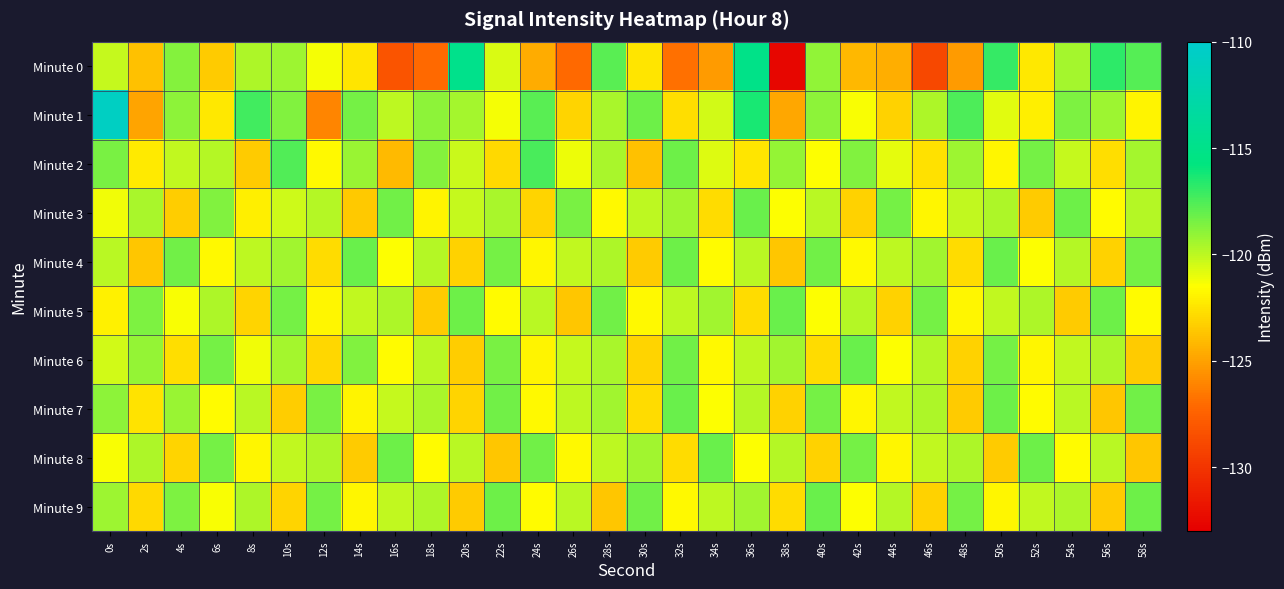

Reading left to right, what are all the values shown in this chart?

Minute 0: 0s=-120.2	2s=-123.8	4s=-118.7	6s=-123.4	8s=-119.7	10s=-119.3	12s=-121.3	14s=-122.4	16s=-128.2	18s=-127.1	20s=-114.9	22s=-120.7	24s=-124.6	26s=-127.1	28s=-117.8	30s=-122.5	32s=-126.9	34s=-125.2	36s=-115.1	38s=-132.6	40s=-119.1	42s=-124.1	44s=-124.5	46s=-128.9	48s=-125.3	50s=-117.0	52s=-122.4	54s=-119.5	56s=-116.8	58s=-117.7
Minute 1: 0s=-110.8	2s=-124.9	4s=-119.0	6s=-122.3	8s=-117.2	10s=-118.7	12s=-126.1	14s=-118.4	16s=-120.0	18s=-119.0	20s=-119.5	22s=-121.3	24s=-117.8	26s=-123.1	28s=-119.6	30s=-118.2	32s=-122.7	34s=-120.5	36s=-116.3	38s=-124.8	40s=-118.9	42s=-121.4	44s=-123.2	46s=-119.7	48s=-117.5	50s=-120.8	52s=-122.1	54s=-118.6	56s=-119.3	58s=-121.9
Minute 2: 0s=-118.5	2s=-122.3	4s=-120.1	6s=-119.8	8s=-123.4	10s=-117.6	12s=-121.7	14s=-119.2	16s=-124.1	18s=-118.8	20s=-120.3	22s=-122.9	24s=-117.4	26s=-121.1	28s=-119.6	30s=-123.8	32s=-118.2	34s=-120.7	36s=-122.4	38s=-119.1	40s=-121.5	42s=-118.7	44s=-120.9	46s=-122.6	48s=-119.3	50s=-121.8	52s=-118.4	54s=-120.2	56s=-122.7	58s=-119.5
Minute 3: 0s=-121.2	2s=-119.6	4s=-123.3	6s=-118.7	8s=-122.1	10s=-120.4	12s=-119.8	14s=-123.5	16s=-118.3	18s=-121.9	20s=-120.2	22s=-119.6	24s=-123.1	26s=-118.5	28s=-121.7	30s=-120.0	32s=-119.4	34s=-122.8	36s=-118.1	38s=-121.5	40s=-119.9	42s=-123.2	44s=-118.4	46s=-121.8	48s=-120.1	50s=-119.7	52s=-123.4	54s=-118.2	56s=-121.6	58s=-119.8
Minute 4: 0s=-119.9	2s=-123.6	4s=-118.3	6s=-121.7	8s=-120.0	10s=-119.4	12s=-122.8	14s=-118.1	16s=-121.5	18s=-119.8	20s=-123.2	22s=-118.4	24s=-121.8	26s=-120.1	28s=-119.7	30s=-123.4	32s=-118.2	34s=-121.6	36s=-119.9	38s=-123.6	40s=-118.3	42s=-121.7	44s=-120.0	46s=-119.4	48s=-122.8	50s=-118.1	52s=-121.5	54s=-119.8	56s=-123.2	58s=-118.4
Minute 5: 0s=-122.0	2s=-118.6	4s=-121.4	6s=-119.7	8s=-123.1	10s=-118.4	12s=-121.8	14s=-120.1	16s=-119.7	18s=-123.4	20s=-118.2	22s=-121.6	24s=-119.9	26s=-123.6	28s=-118.3	30s=-121.7	32s=-120.0	34s=-119.4	36s=-122.8	38s=-118.1	40s=-121.5	42s=-119.8	44s=-123.2	46s=-118.4	48s=-121.8	50s=-120.1	52s=-119.7	54s=-123.4	56s=-118.2	58s=-121.6
Minute 6: 0s=-120.5	2s=-119.1	4s=-122.7	6s=-118.4	8s=-121.2	10s=-119.5	12s=-123.0	14s=-118.7	16s=-121.6	18s=-119.9	20s=-123.3	22s=-118.5	24s=-121.9	26s=-120.2	28s=-119.6	30s=-123.1	32s=-118.3	34s=-121.7	36s=-120.0	38s=-119.4	40s=-122.8	42s=-118.1	44s=-121.5	46s=-119.8	48s=-123.2	50s=-118.4	52s=-121.8	54s=-120.1	56s=-119.7	58s=-123.4
Minute 7: 0s=-118.9	2s=-122.5	4s=-119.2	6s=-121.6	8s=-119.9	10s=-123.3	12s=-118.5	14s=-121.9	16s=-120.2	18s=-119.6	20s=-123.1	22s=-118.3	24s=-121.7	26s=-120.0	28s=-119.4	30s=-122.8	32s=-118.1	34s=-121.5	36s=-119.8	38s=-123.2	40s=-118.4	42s=-121.8	44s=-120.1	46s=-119.7	48s=-123.4	50s=-118.2	52s=-121.6	54s=-119.9	56s=-123.6	58s=-118.3
Minute 8: 0s=-121.4	2s=-119.7	4s=-123.1	6s=-118.4	8s=-121.8	10s=-120.1	12s=-119.7	14s=-123.4	16s=-118.2	18s=-121.6	20s=-119.9	22s=-123.6	24s=-118.3	26s=-121.7	28s=-120.0	30s=-119.4	32s=-122.8	34s=-118.1	36s=-121.5	38s=-119.8	40s=-123.2	42s=-118.4	44s=-121.8	46s=-120.1	48s=-119.7	50s=-123.4	52s=-118.2	54s=-121.6	56s=-119.9	58s=-123.6
Minute 9: 0s=-119.3	2s=-122.9	4s=-118.6	6s=-121.4	8s=-119.7	10s=-123.1	12s=-118.4	14s=-121.8	16s=-120.1	18s=-119.7	20s=-123.4	22s=-118.2	24s=-121.6	26s=-119.9	28s=-123.6	30s=-118.3	32s=-121.7	34s=-120.0	36s=-119.4	38s=-122.8	40s=-118.1	42s=-121.5	44s=-119.8	46s=-123.2	48s=-118.4	50s=-121.8	52s=-120.1	54s=-119.7	56s=-123.4	58s=-118.2